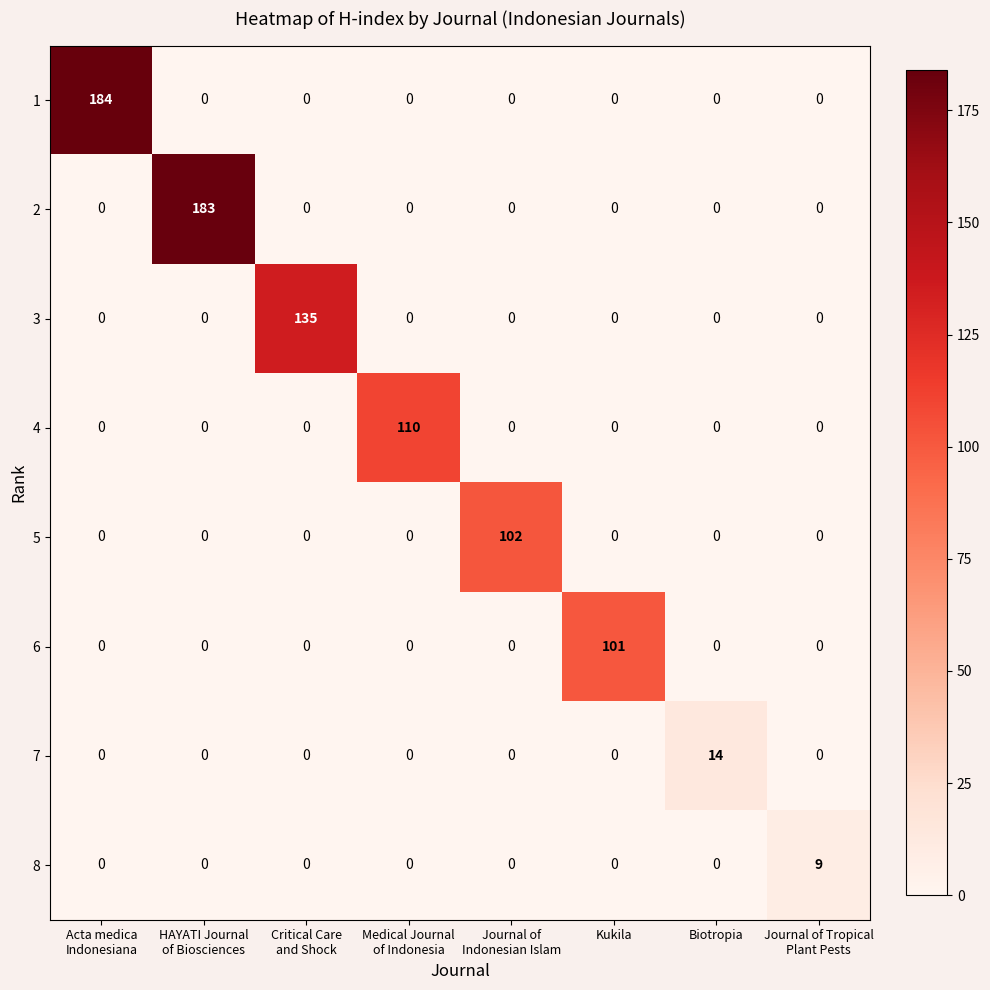

Count the 8 values in the range 0 to 1.

7